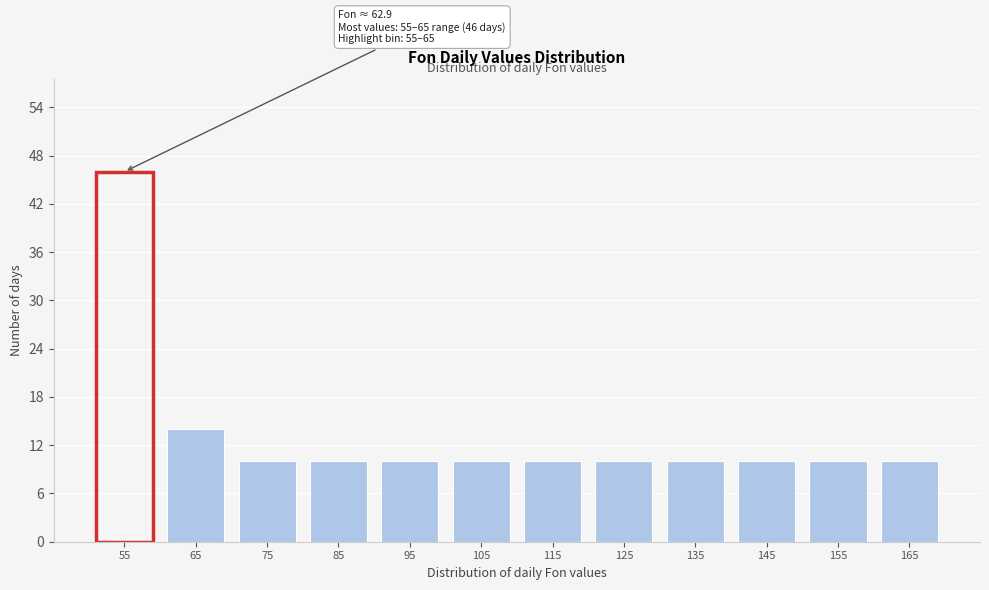

Reading right to left, list all the values displayed in this chart.

165=10	155=10	145=10	135=10	125=10	115=10	105=10	95=10	85=10	75=10	65=14	55=46